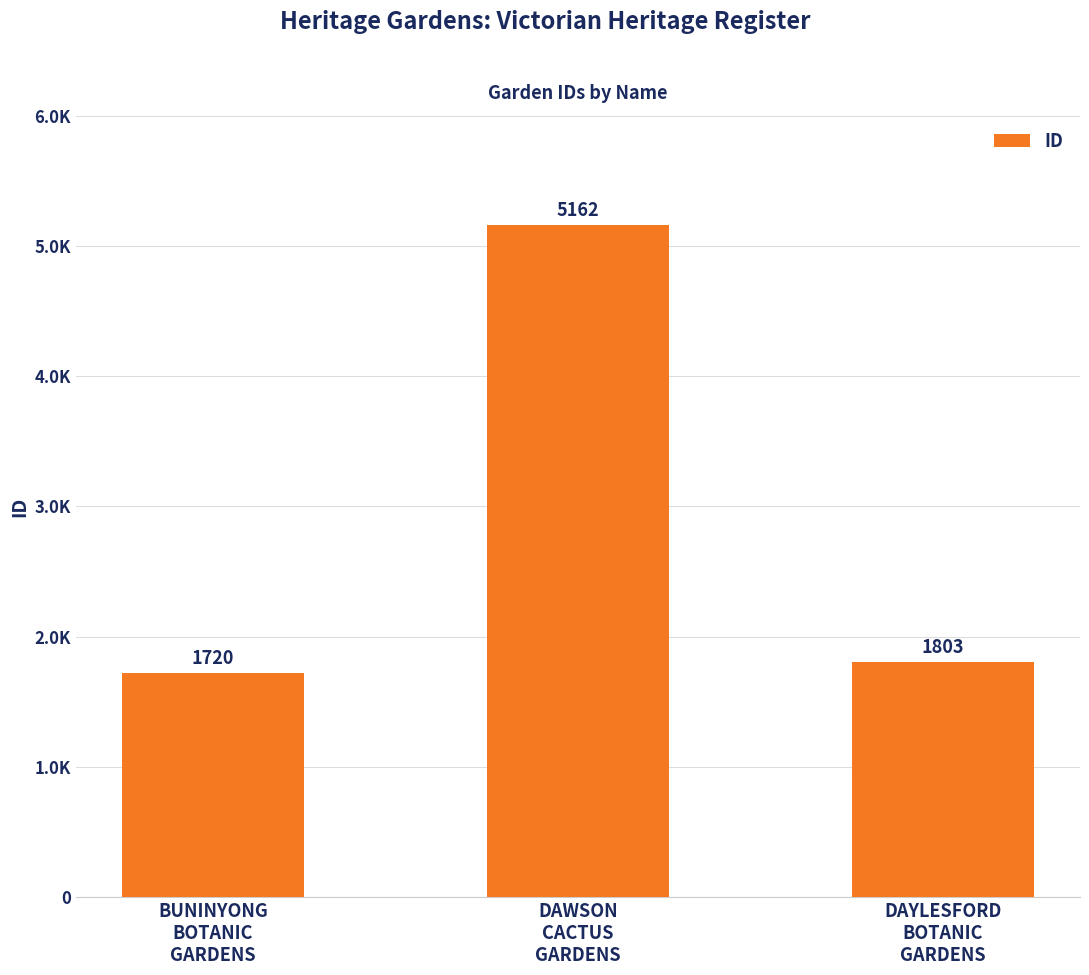

Are the bars horizontal?

No